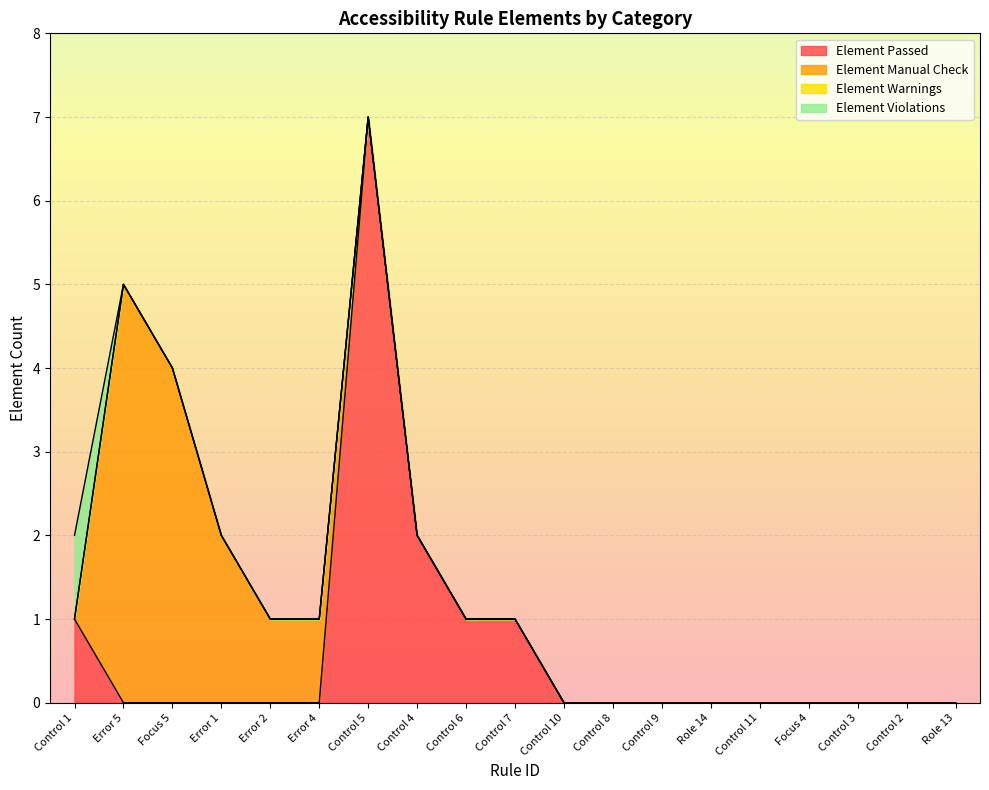

Reading left to right, list all the values displayed in this chart.

Element Passed: Control 1=1	Error 5=0	Focus 5=0	Error 1=0	Error 2=0	Error 4=0	Control 5=7	Control 4=2	Control 6=1	Control 7=1	Control 10=0	Control 8=0	Control 9=0	Role 14=0	Control 11=0	Focus 4=0	Control 3=0	Control 2=0	Role 13=0
Element Manual Check: Control 1=0	Error 5=5	Focus 5=4	Error 1=2	Error 2=1	Error 4=1	Control 5=0	Control 4=0	Control 6=0	Control 7=0	Control 10=0	Control 8=0	Control 9=0	Role 14=0	Control 11=0	Focus 4=0	Control 3=0	Control 2=0	Role 13=0
Element Warnings: Control 1=0	Error 5=0	Focus 5=0	Error 1=0	Error 2=0	Error 4=0	Control 5=0	Control 4=0	Control 6=0	Control 7=0	Control 10=0	Control 8=0	Control 9=0	Role 14=0	Control 11=0	Focus 4=0	Control 3=0	Control 2=0	Role 13=0
Element Violations: Control 1=1	Error 5=0	Focus 5=0	Error 1=0	Error 2=0	Error 4=0	Control 5=0	Control 4=0	Control 6=0	Control 7=0	Control 10=0	Control 8=0	Control 9=0	Role 14=0	Control 11=0	Focus 4=0	Control 3=0	Control 2=0	Role 13=0